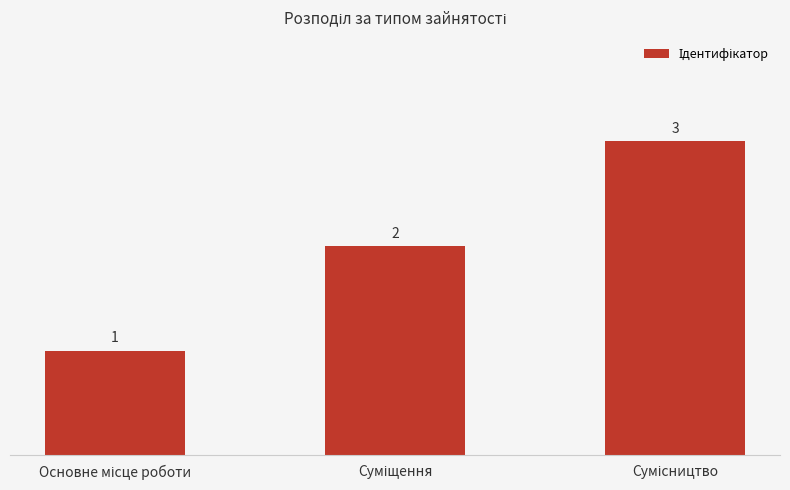

What is the sum of all values?

6